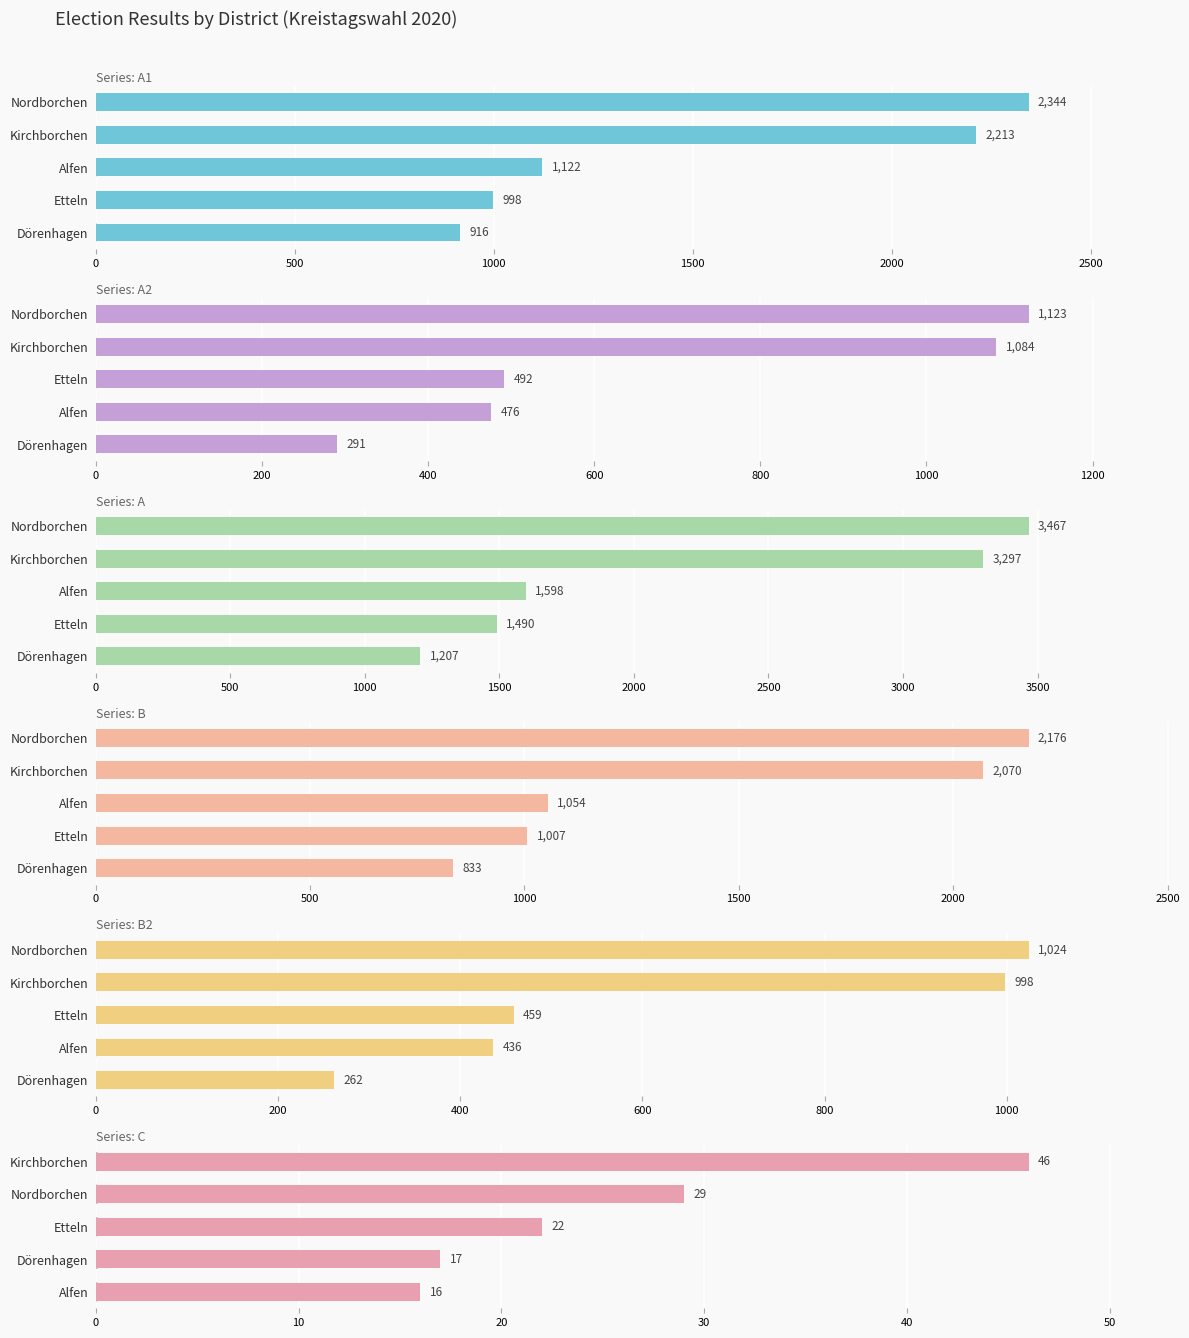

Is the value of A2 at Dörenhagen greater than the value of A1 at Dörenhagen?

No